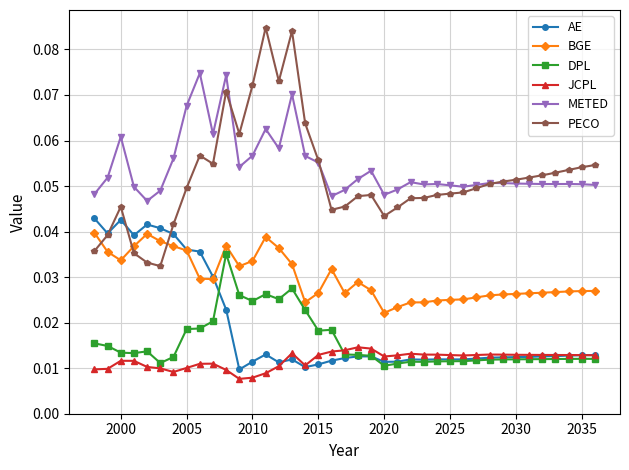

Which series has the widest spread of values?

PECO